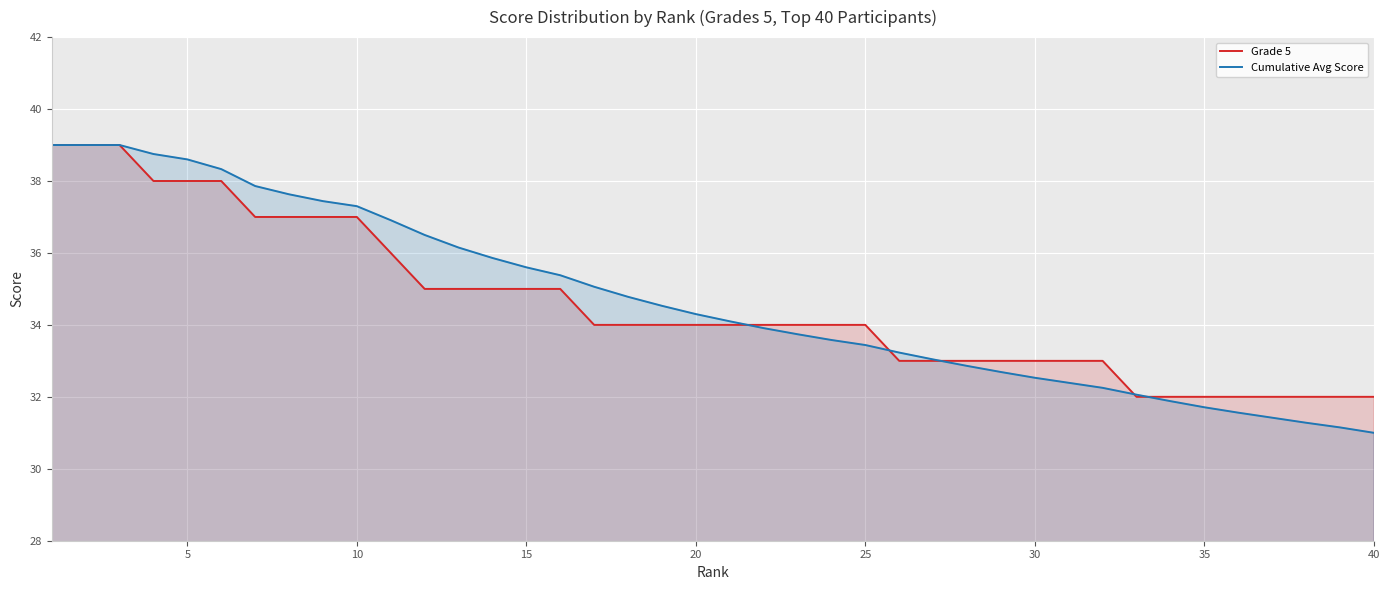

True or false: Cumulative Avg Score and Grade 5 cross at least once.

True